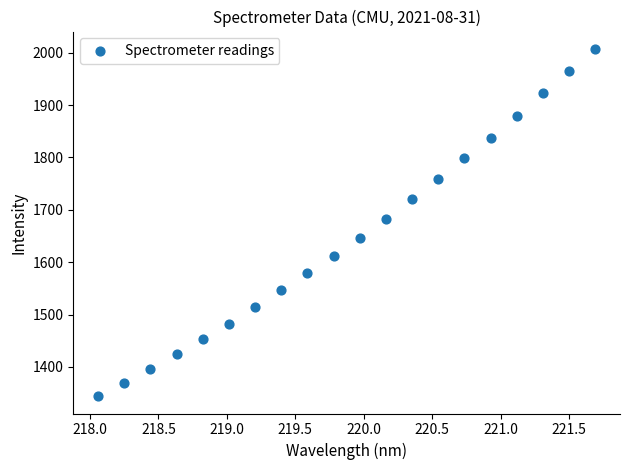

What is the range of Y values (max minus min)?

663.0